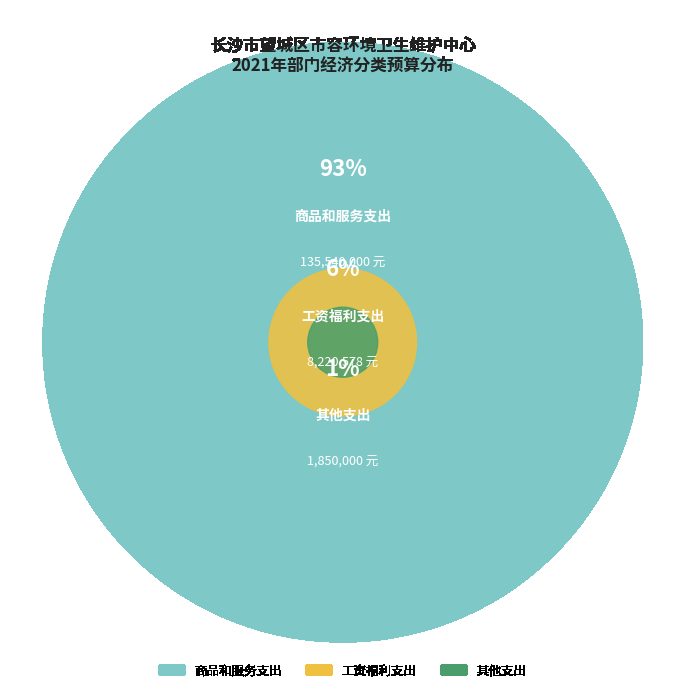

True or false: 其他支出 accounts for 8% of the total.

False